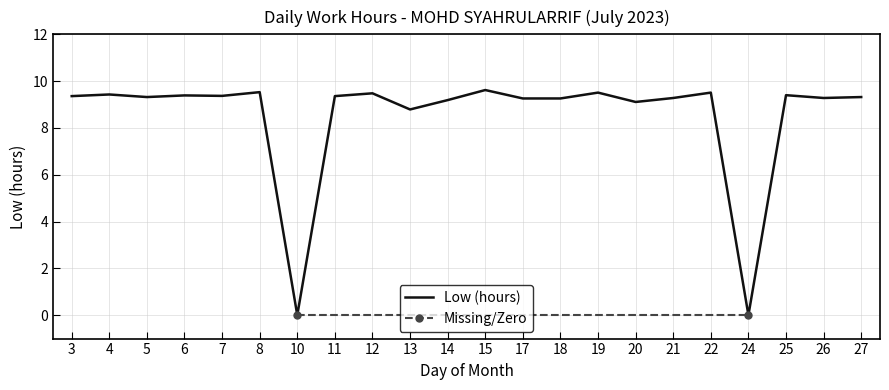

What is the difference between the maximum and second lowest values?

9.6